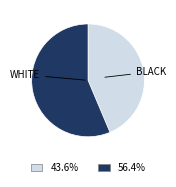

Is there any slice that represents more than half of the pie?

Yes